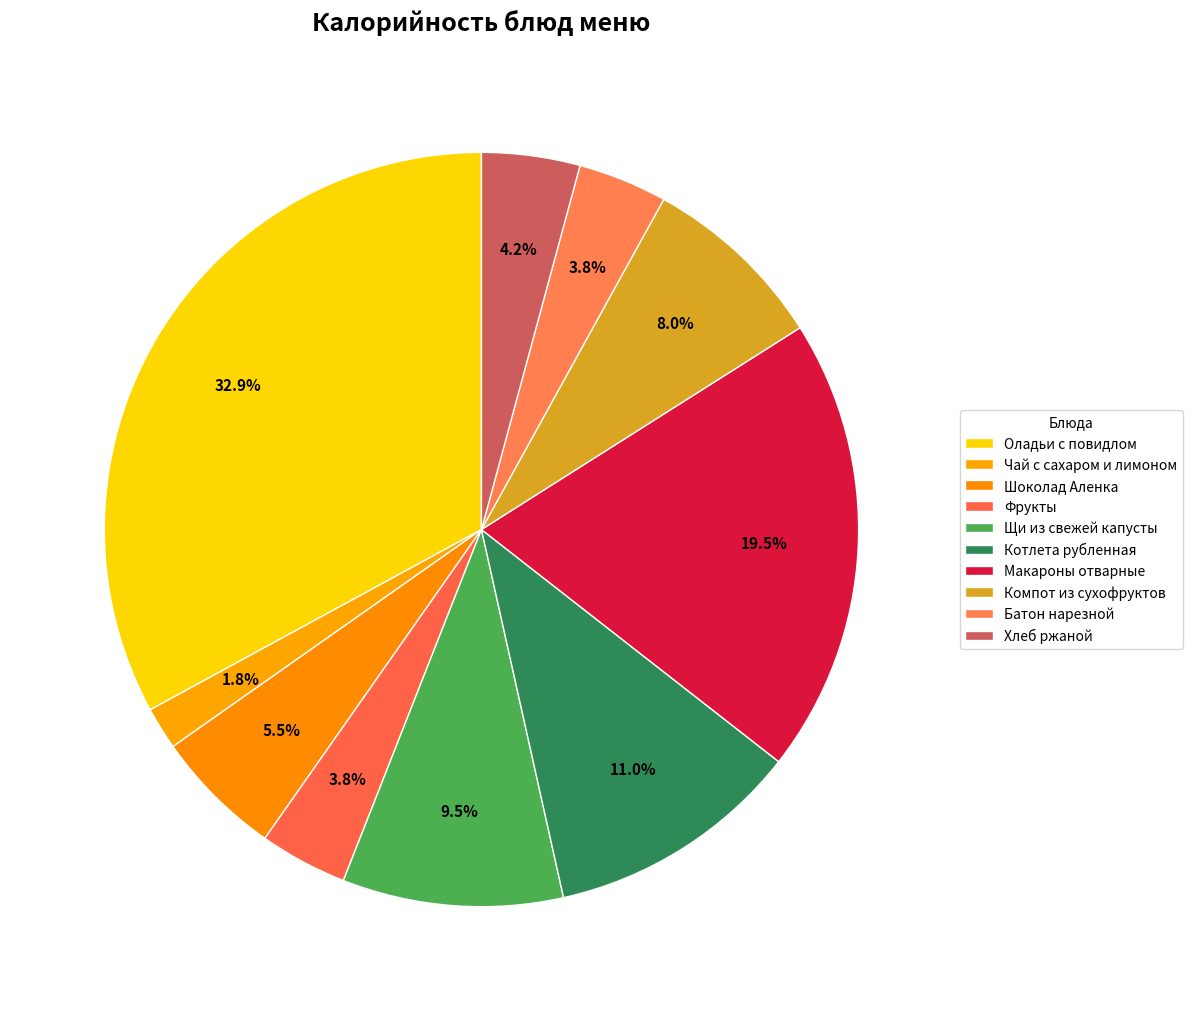

What is the total percentage of Компот из сухофруктов and Щи из свежей капусты?

17.4%